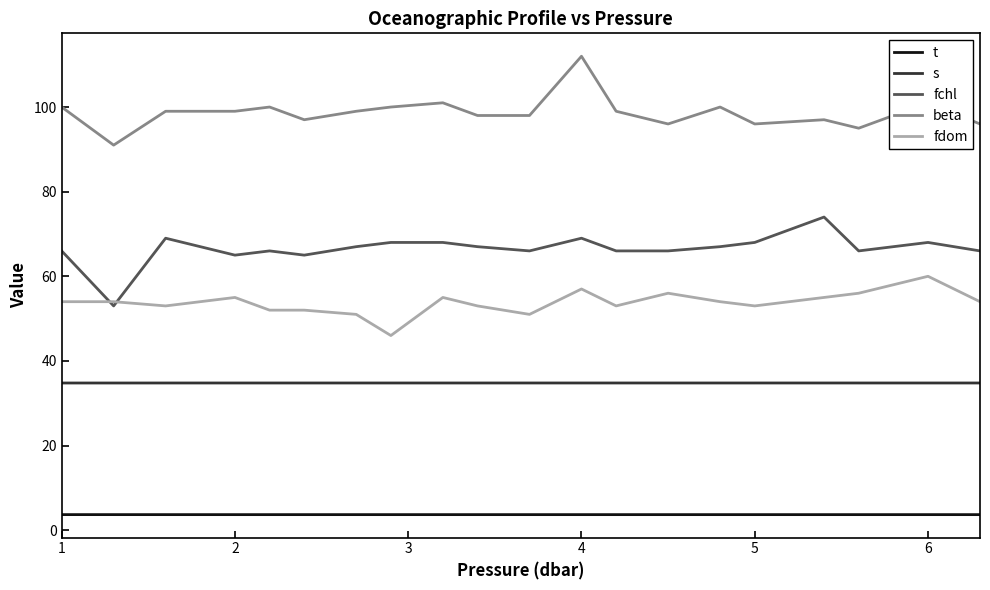

Does the chart have visible grid lines?

No